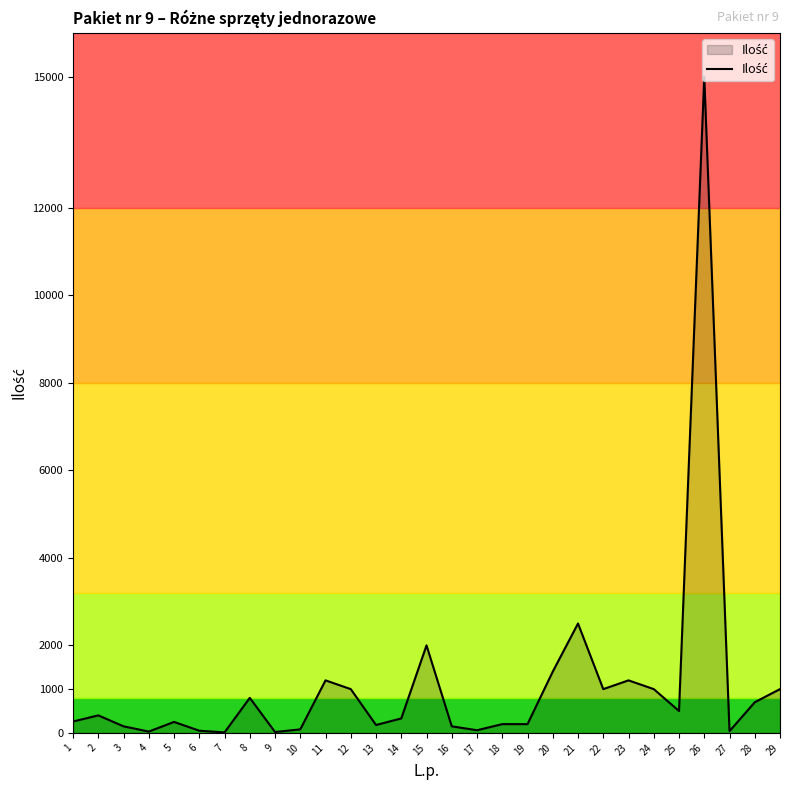

What is the difference between the maximum and minimum values?

14990